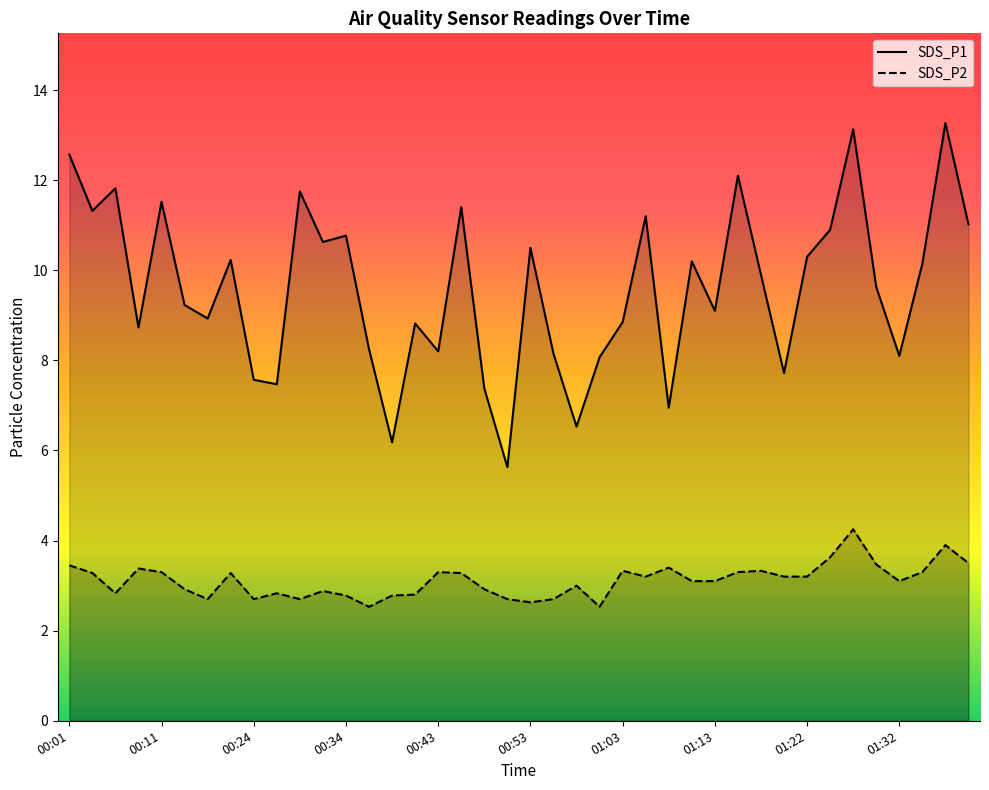

Rank the series by their average value, from highest to lowest.

SDS_P1, SDS_P2